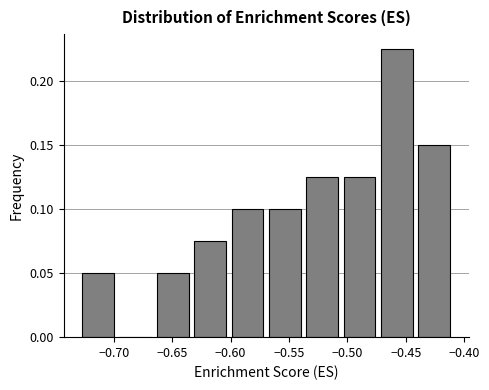

Which range on the x-axis has the tallest bar?

-0.475 to -0.440